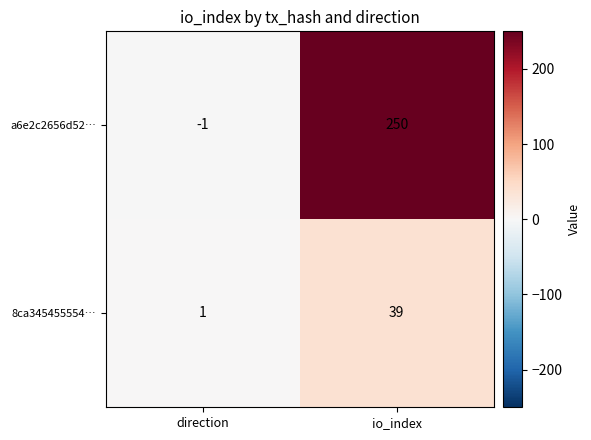

Between direction and io_index, which series saw the biggest shift?

a6e2c2656d52…